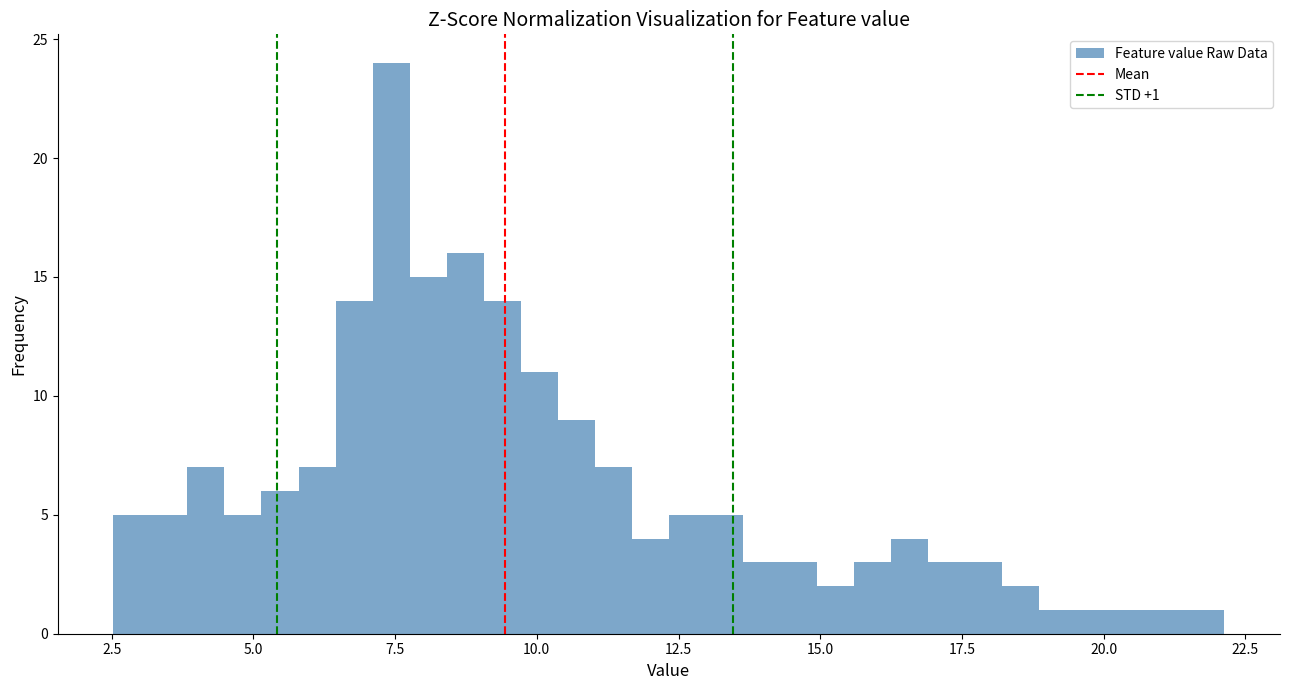

Read against the x-axis, roughly where is the centre of the tallest bar?

7.5